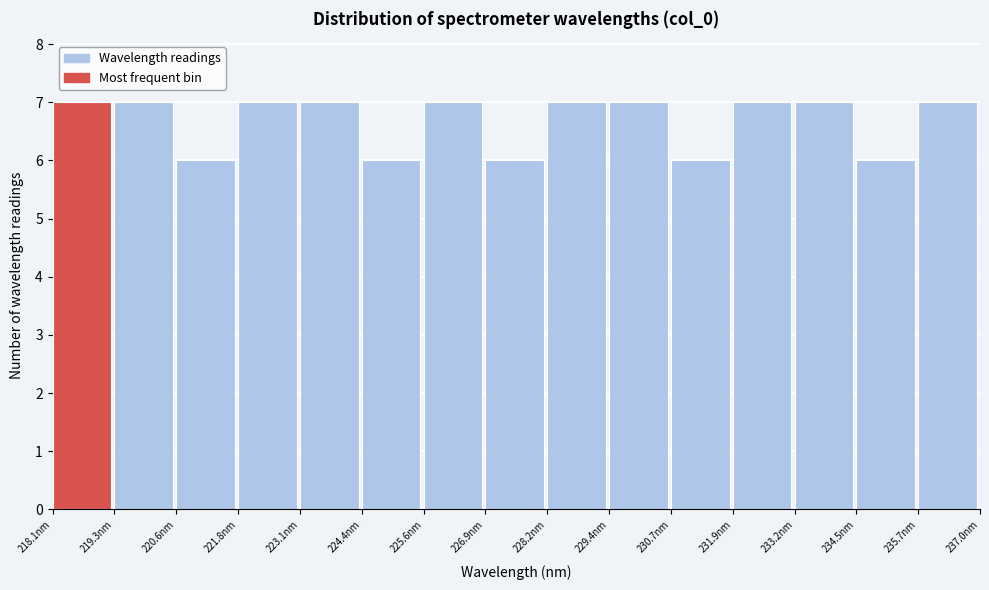

Reading left to right, transcribe this chart: for each bar, give the range it covers on the x-axis and its height. Neither the bar edges nor the heights are printed on the chart, so give them approximately, as read against the axes.

218.0 to 219.4: 7
219.4 to 220.6: 7
220.6 to 221.8: 6
221.8 to 223.2: 7
223.2 to 224.4: 7
224.4 to 225.6: 6
225.6 to 226.8: 7
226.8 to 228.2: 6
228.2 to 229.4: 7
229.4 to 230.6: 7
230.6 to 232.0: 6
232.0 to 233.2: 7
233.2 to 234.4: 7
234.4 to 235.8: 6
235.8 to 237.0: 7